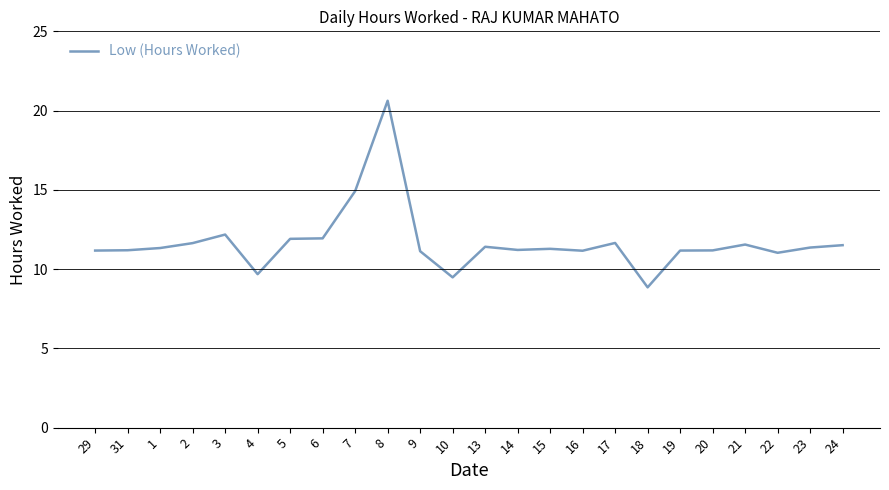

What is the average value?

11.7